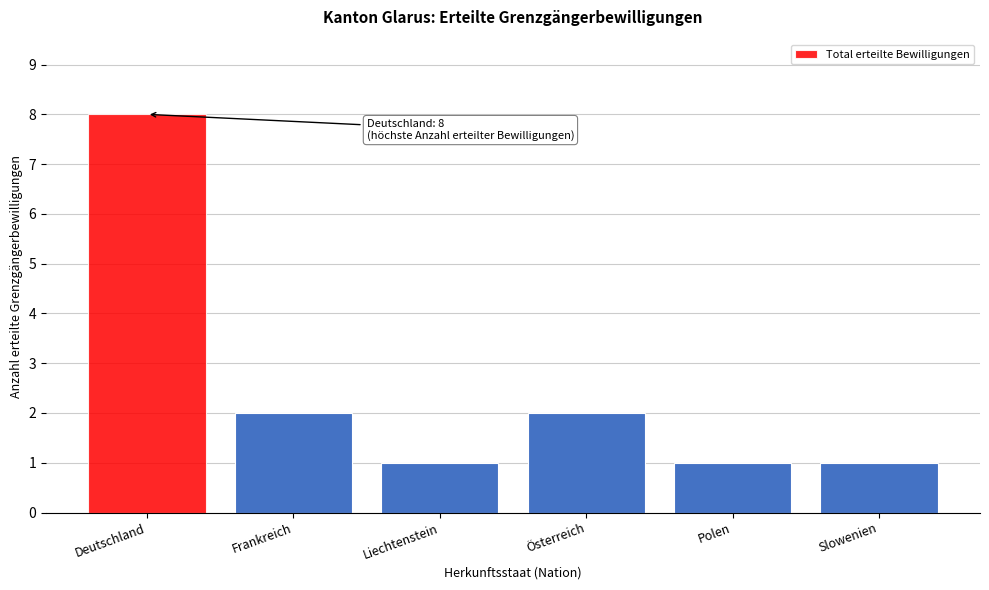

Reading right to left, what are all the values shown in this chart?

1	1	2	1	2	8